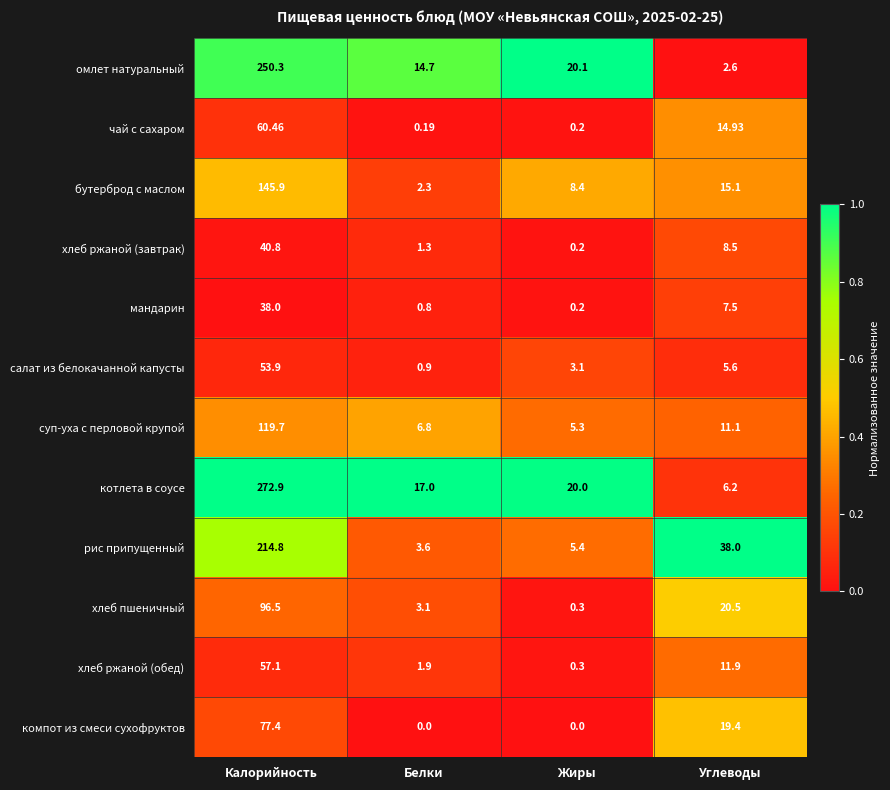

At which label does хлеб пшеничный reach its minimum?

Жиры